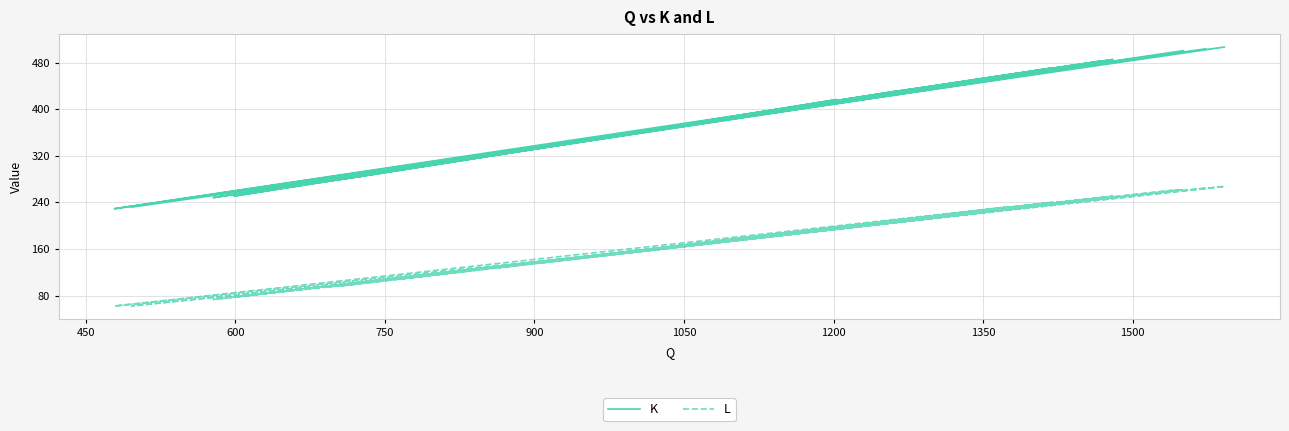

What are all the series names shown in the legend?

K, L